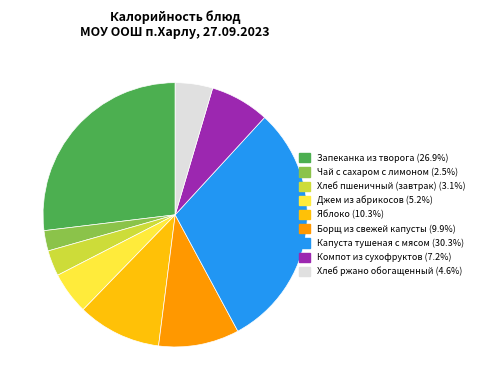

Is the sum of Капуста тушеная с мясом and Чай с сахаром с лимоном greater than half?

No